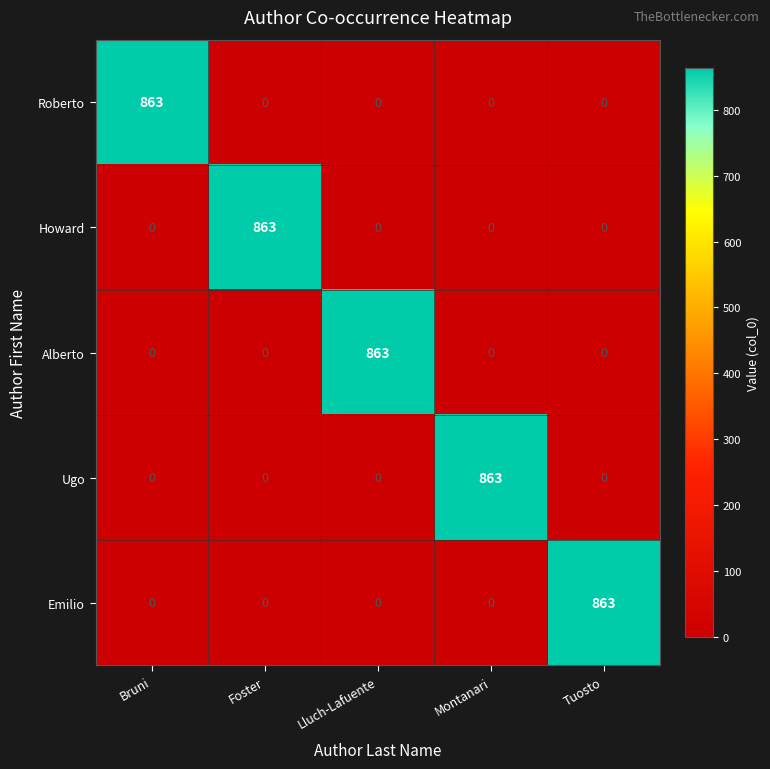

What is the spread (max minus min) of values at Lluch-Lafuente?

863